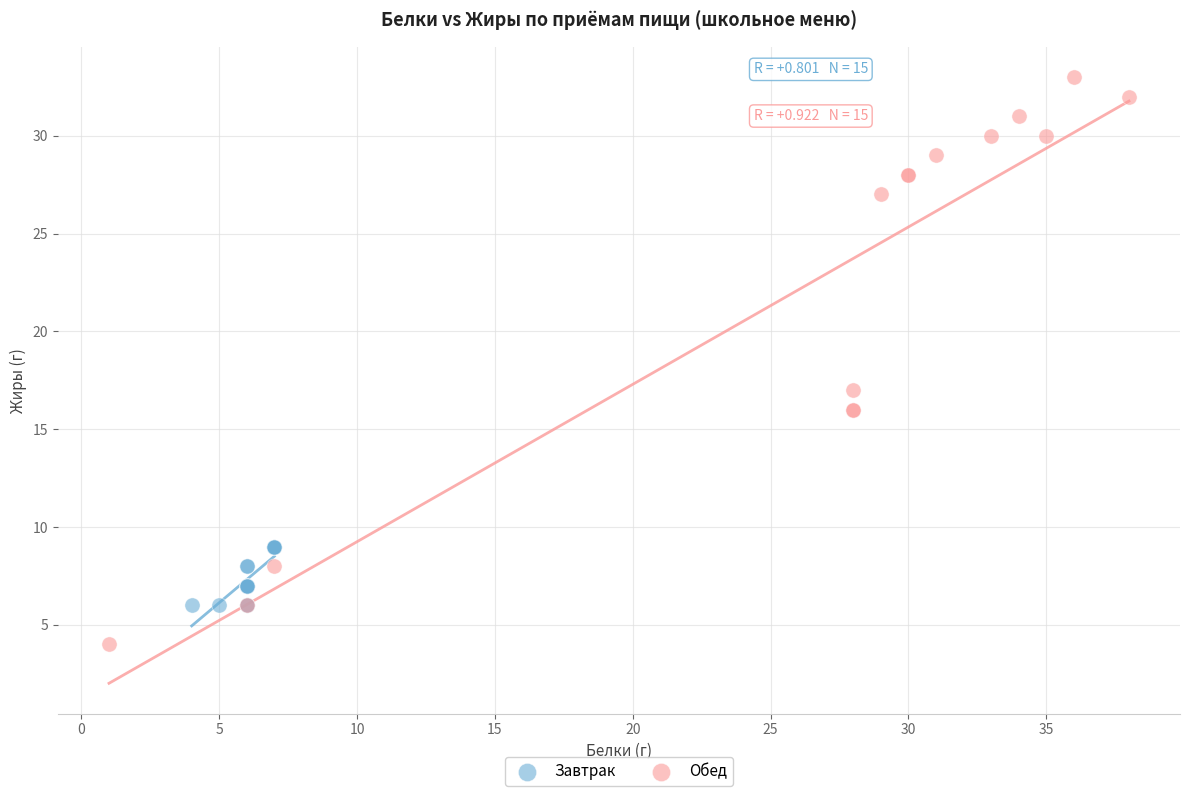

Which series reaches the maximum Y coordinate?

Обед